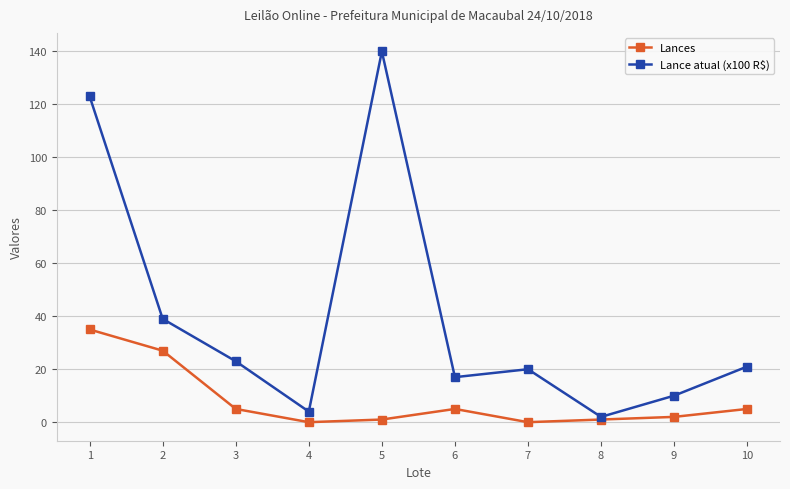

What are all the series names shown in the legend?

Lances, Lance atual (x100 R$)